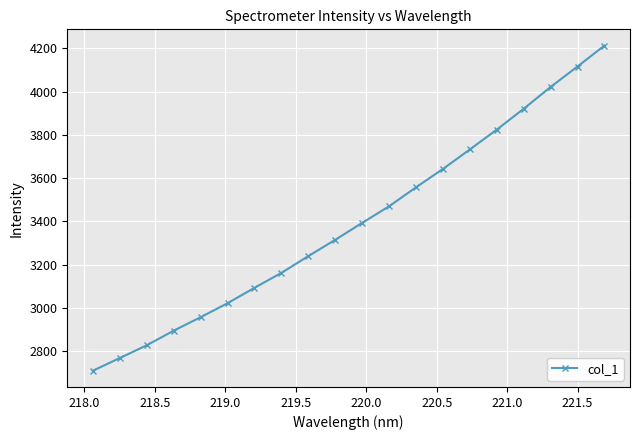

What is the smallest value displayed?

2708.6